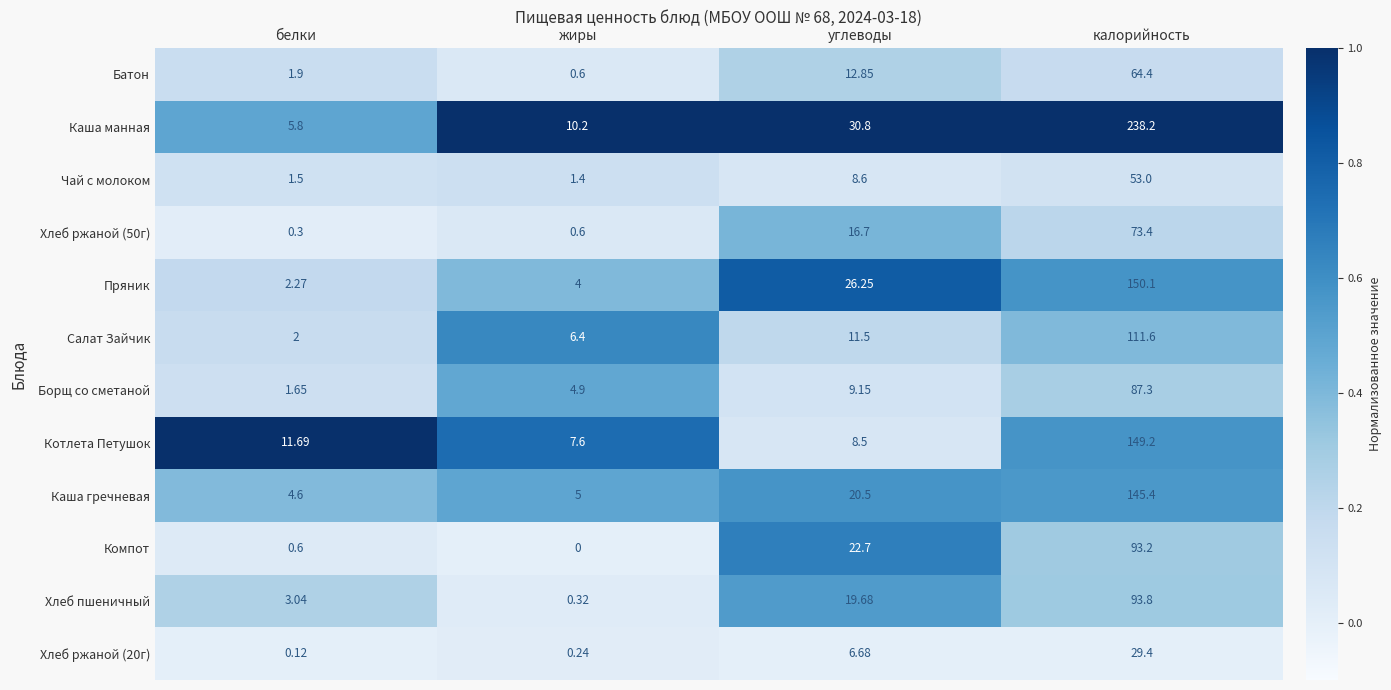

Rank the series at калорийность from highest to lowest value.

Каша манная, Пряник, Котлета Петушок, Каша гречневая, Салат Зайчик, Хлеб пшеничный, Компот, Борщ со сметаной, Хлеб ржаной (50г), Батон, Чай с молоком, Хлеб ржаной (20г)